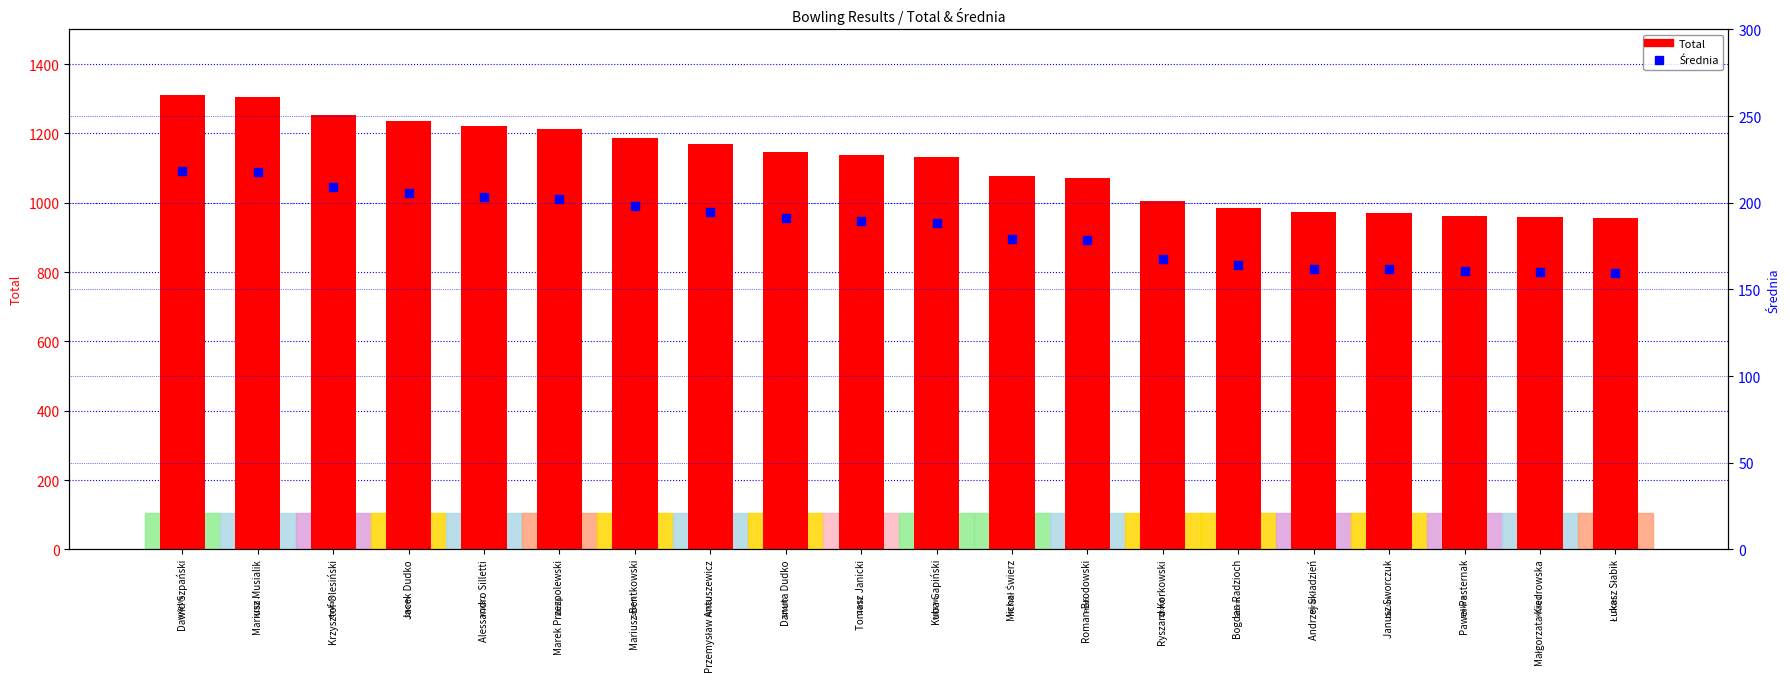

Which series has the largest Y range (max minus min)?

Total